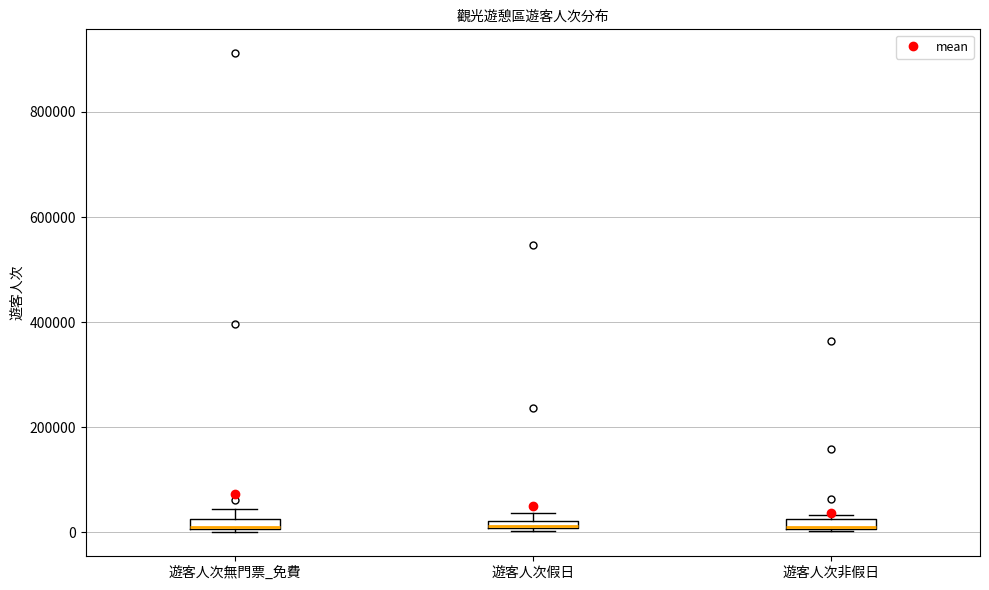

Where is the upper edge of the box for 遊客人次非假日 on the y-axis? The values are not printed on the chart, so give them approximately, as read against the axis.

20000